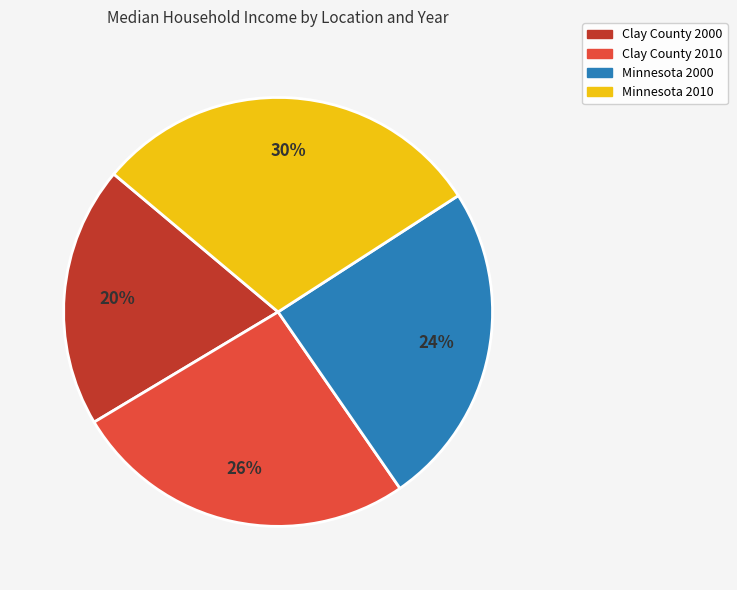

Approximately how many times larger is the value at Minnesota 2000 compared to Clay County 2010?

0.9